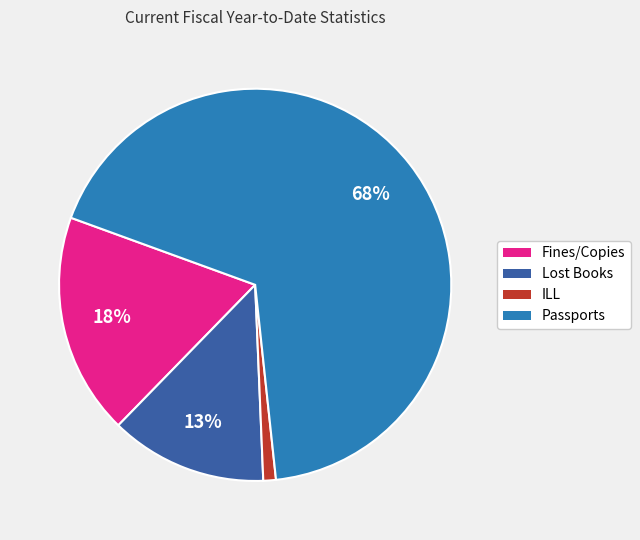

Rank the categories by value from lowest to highest.

ILL, Lost Books, Fines/Copies, Passports